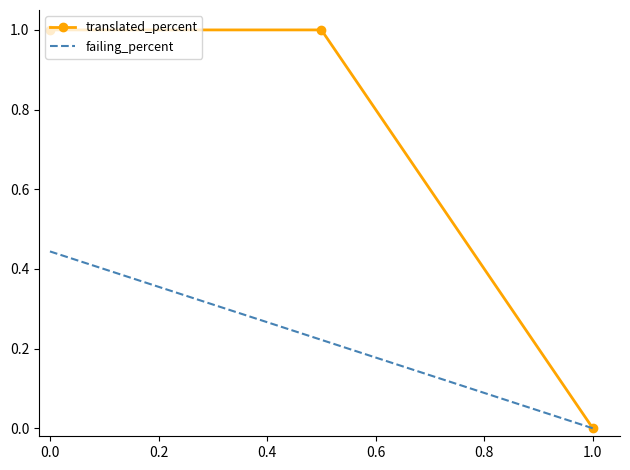

Which series has the largest total across all categories?

translated_percent